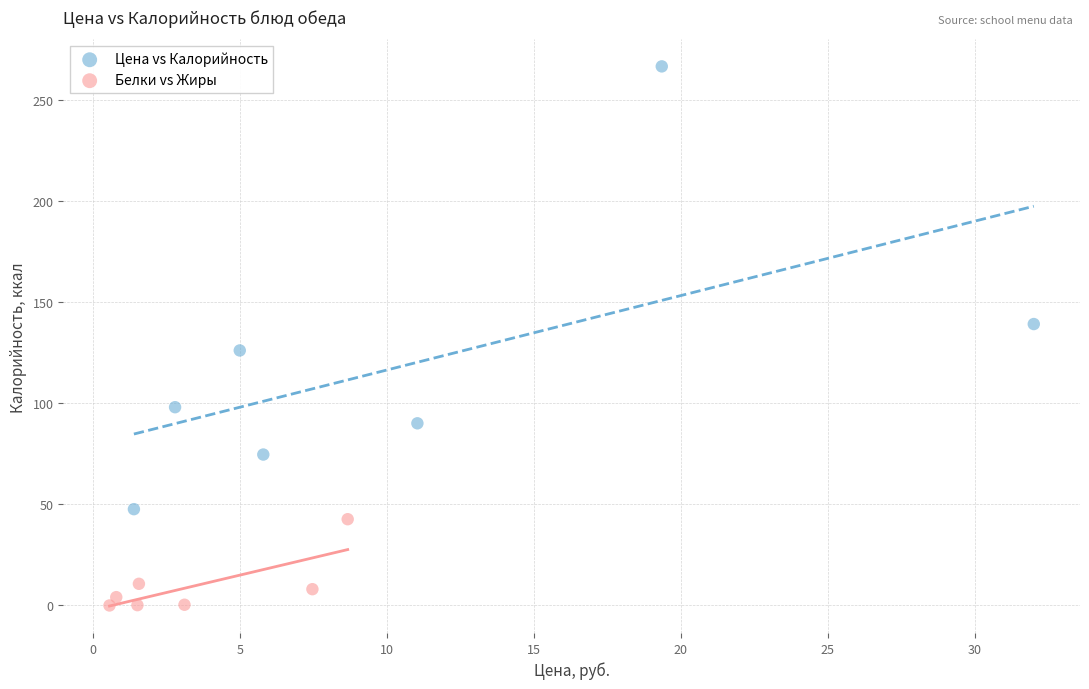

Which series contains the highest Y value?

Цена vs Калорийность